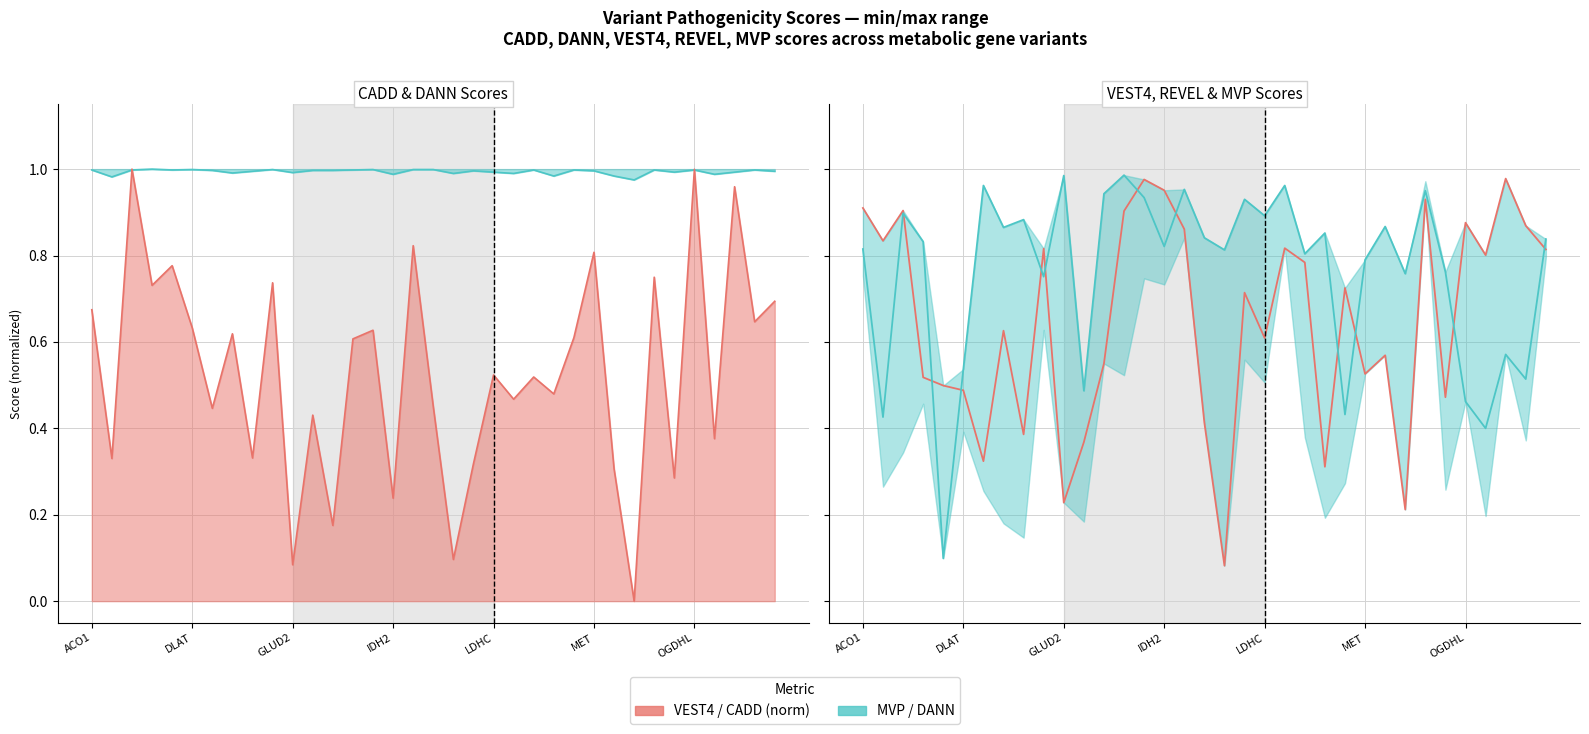

True or false: VEST4 has a value of 0.4 at 11.

True